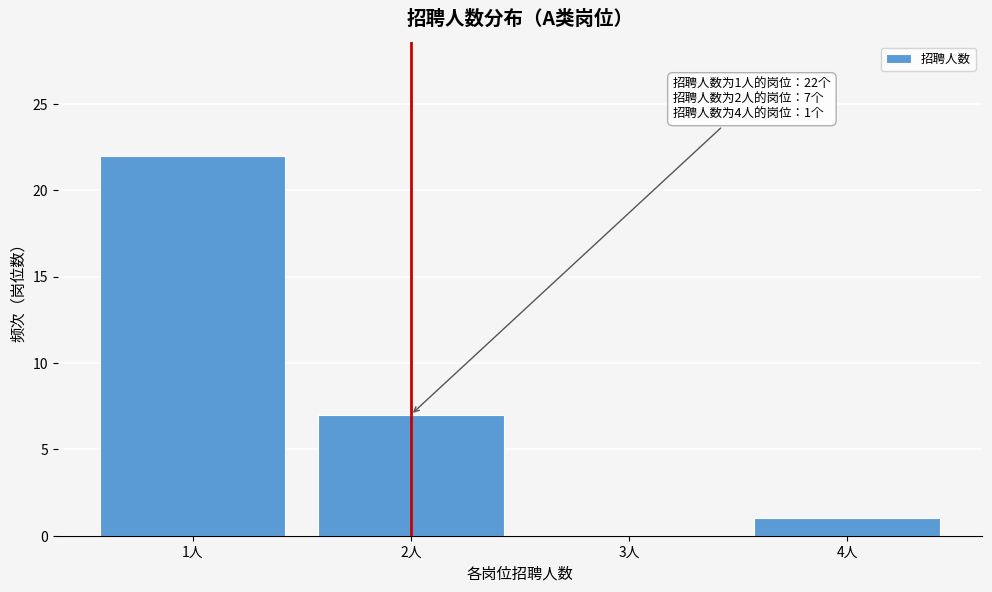

Reading left to right, what are all the values shown in this chart?

1人=22	2人=7	3人=0	4人=1